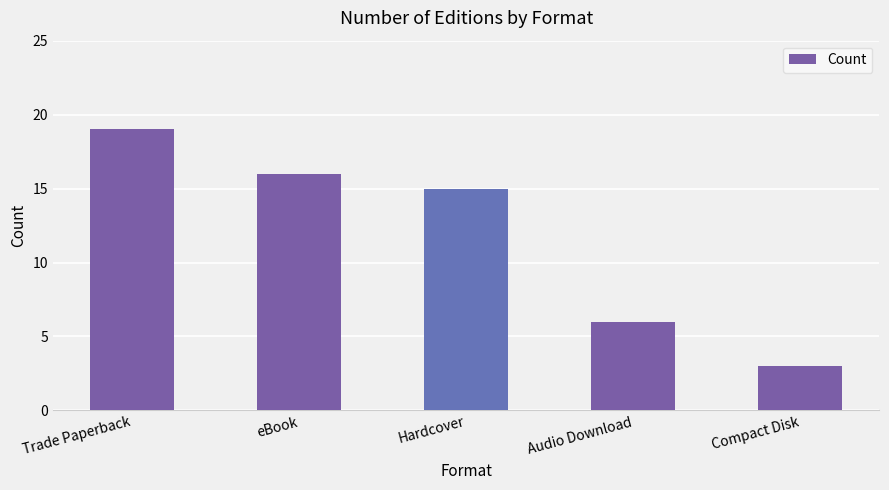

Does the chart contain any negative values?

No